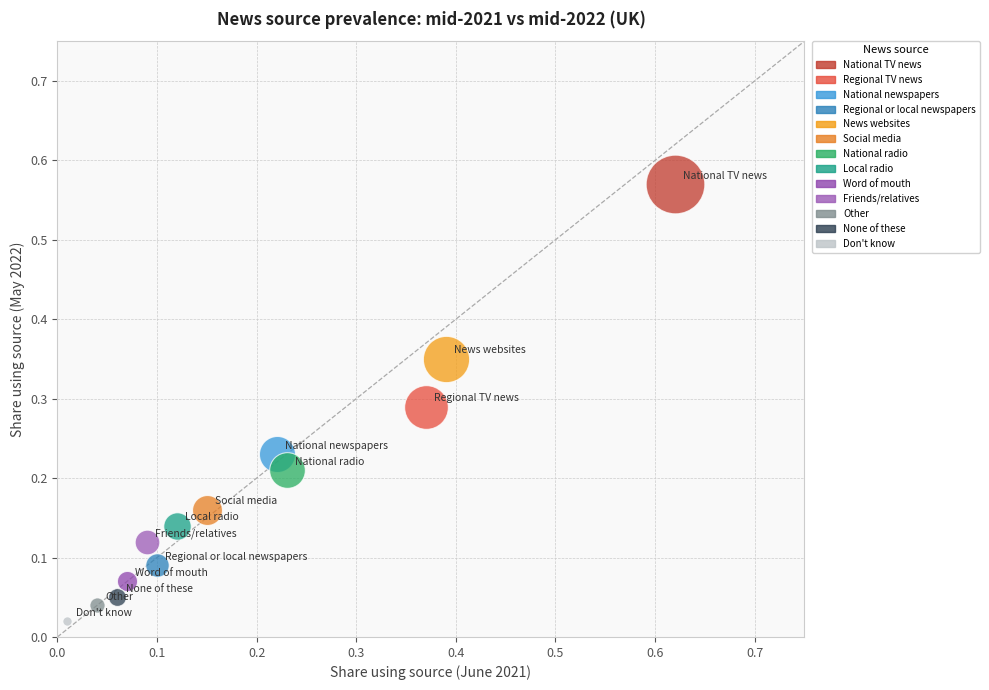

Which series reaches the minimum Y coordinate?

Don't know